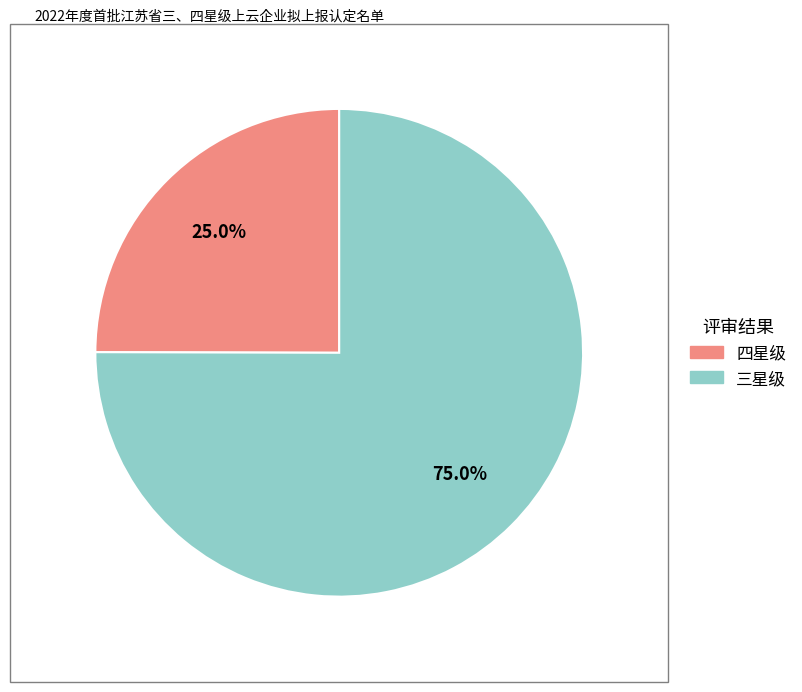

How many slices are in this pie chart?

2